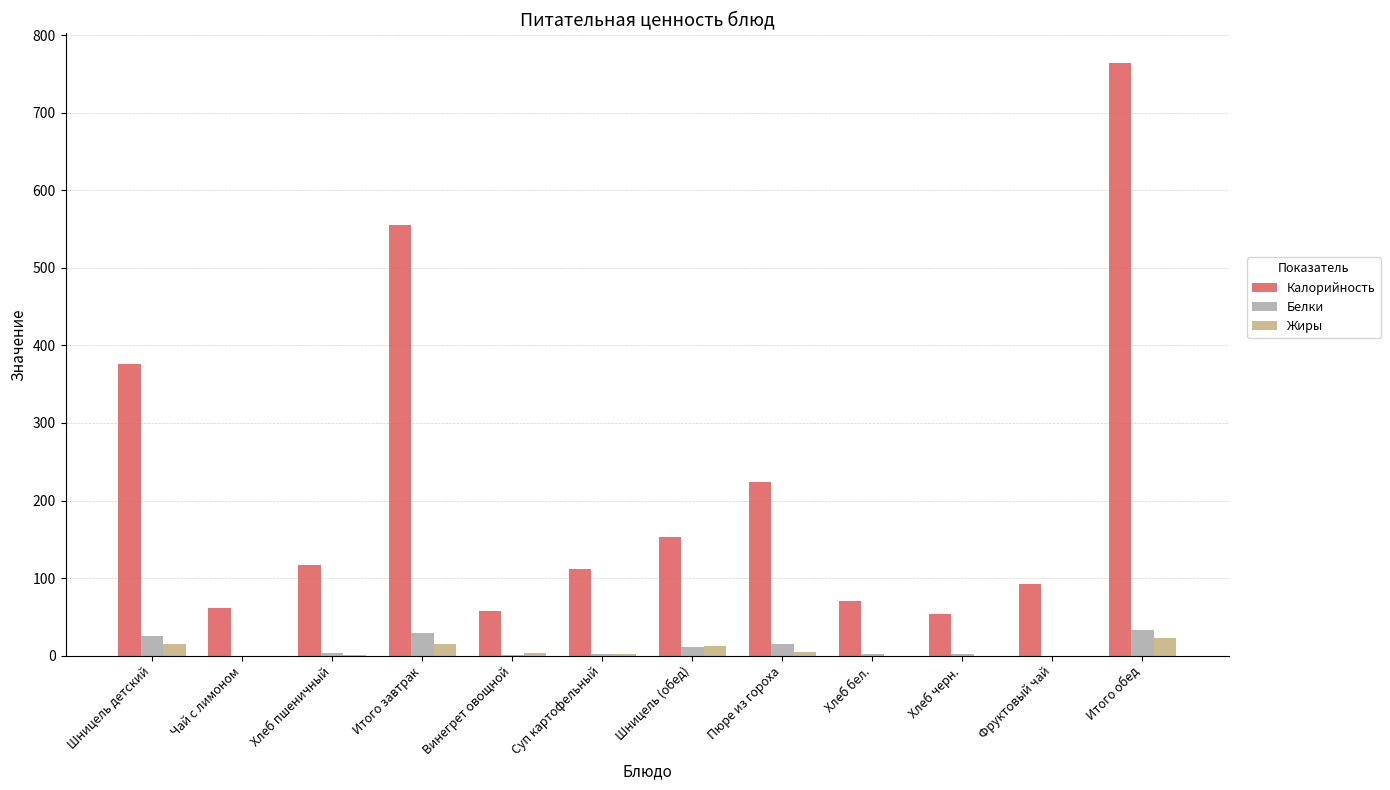

What is the sum of the Калорийность values at Фруктовый чай and Пюре из гороха?

316.8